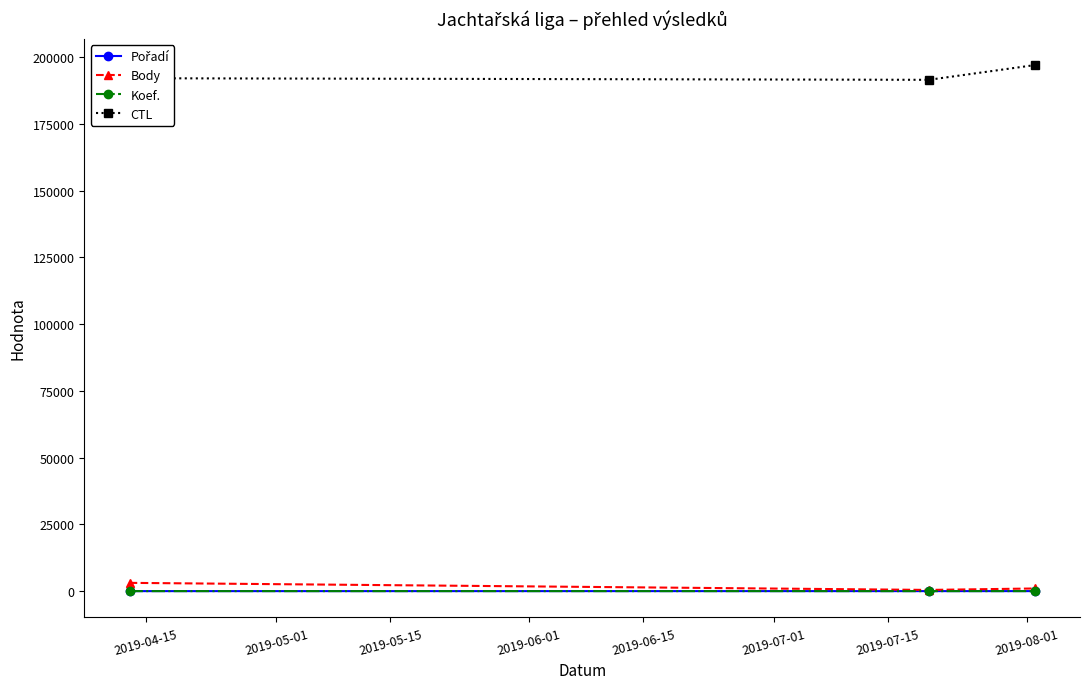

At how many categories does at least one series exceed 159962?

3